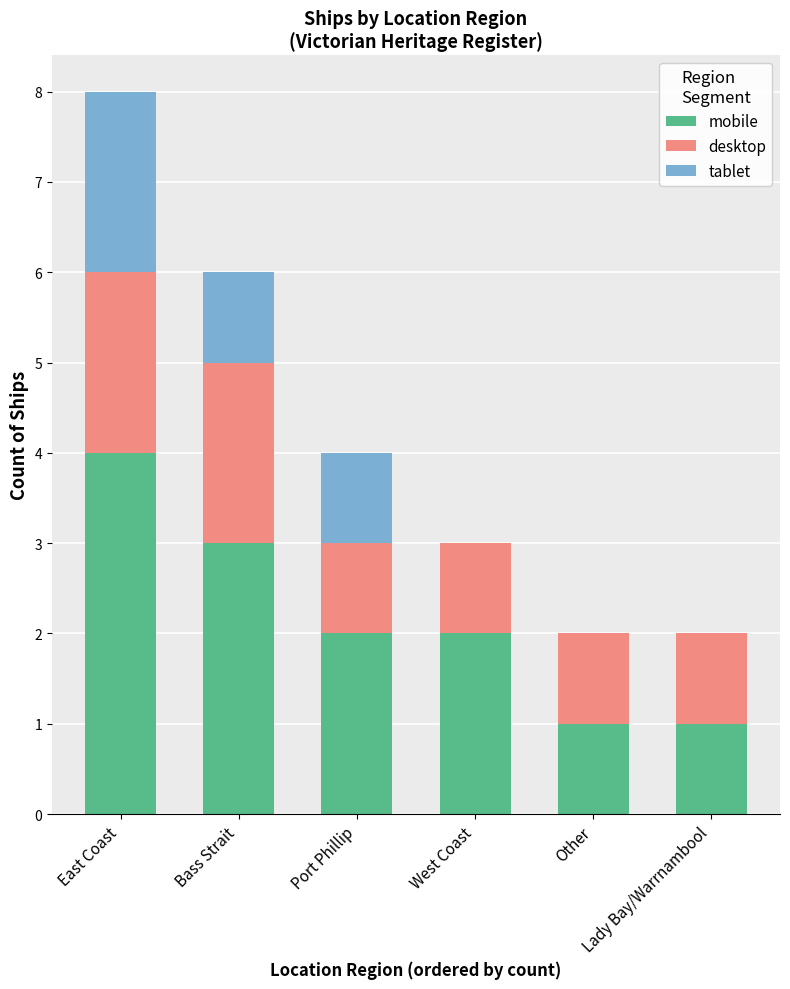

Does the chart contain stacked bars?

Yes